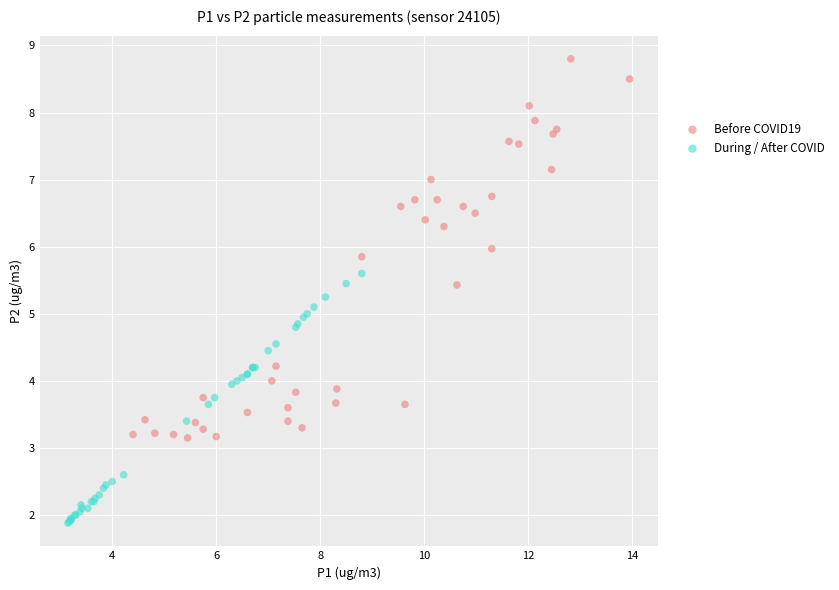

Which series contains the highest Y value?

Before COVID19